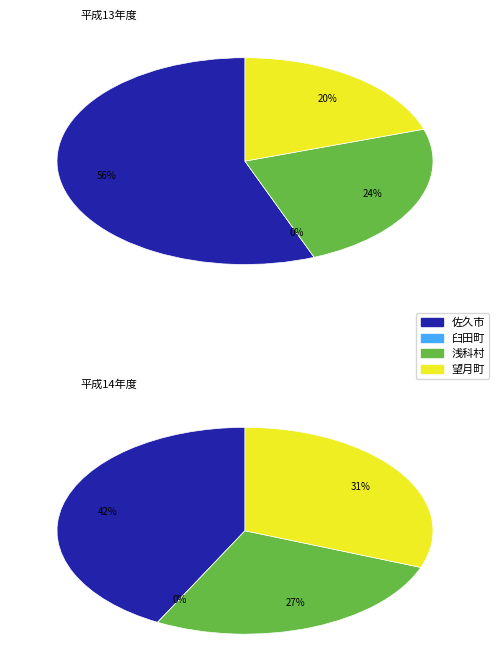

To the nearest percent, what is the average slice percentage?

25%